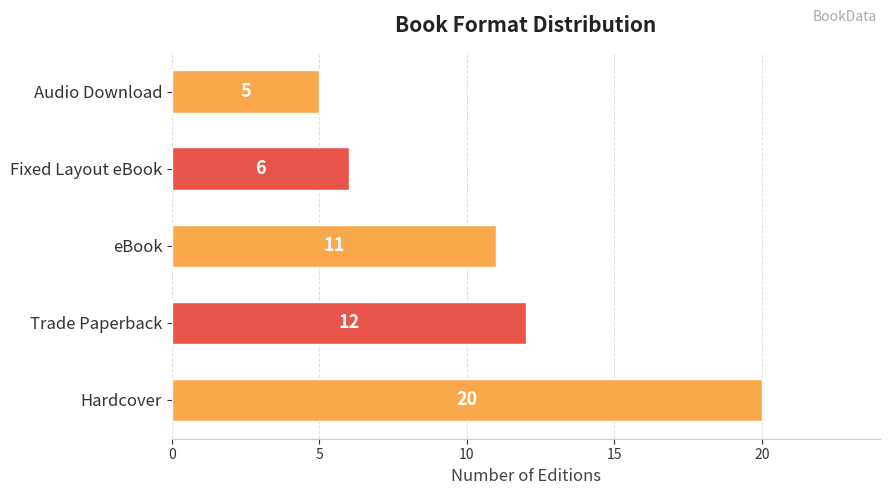

Reading bottom to top, transcribe all the data shown in this chart.

Hardcover=20	Trade Paperback=12	eBook=11	Fixed Layout eBook=6	Audio Download=5